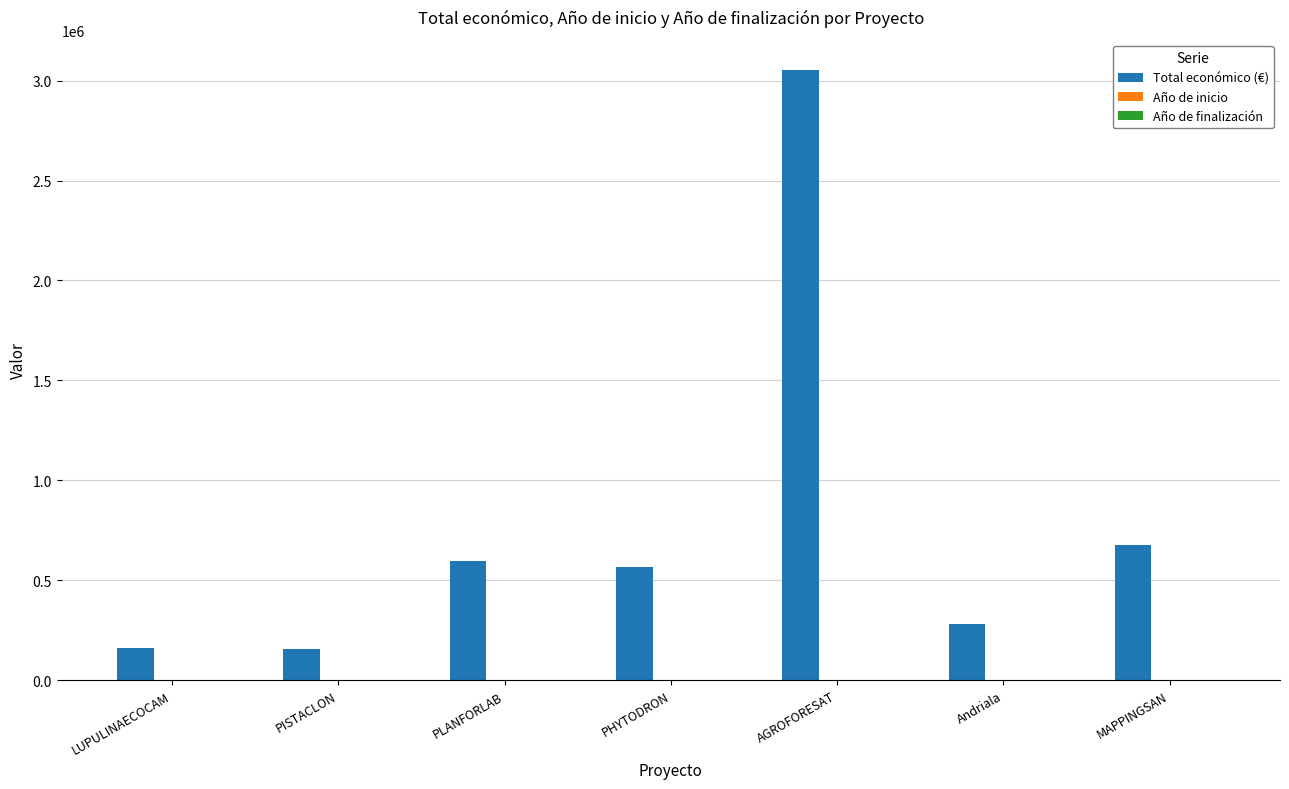

Which series changed the most between PHYTODRON and AGROFORESAT?

Total económico (€)